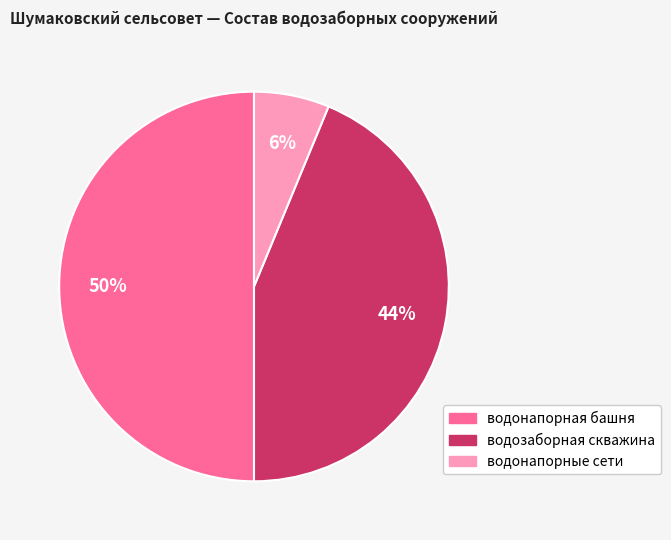

Is водозаборная скважина the majority of the pie?

No